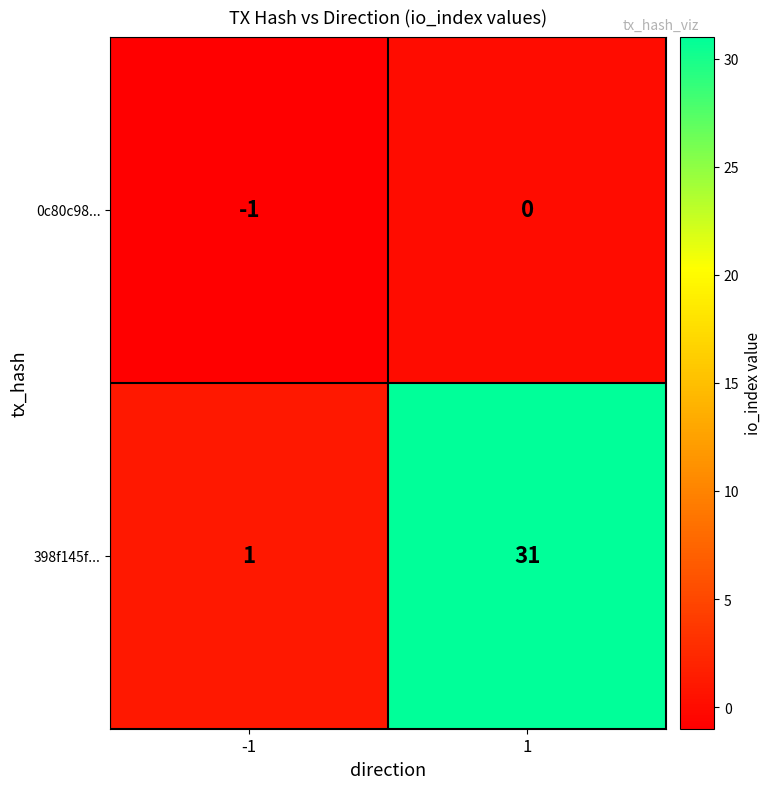

Is it true that 398f145f... equals 31 at 1?

True